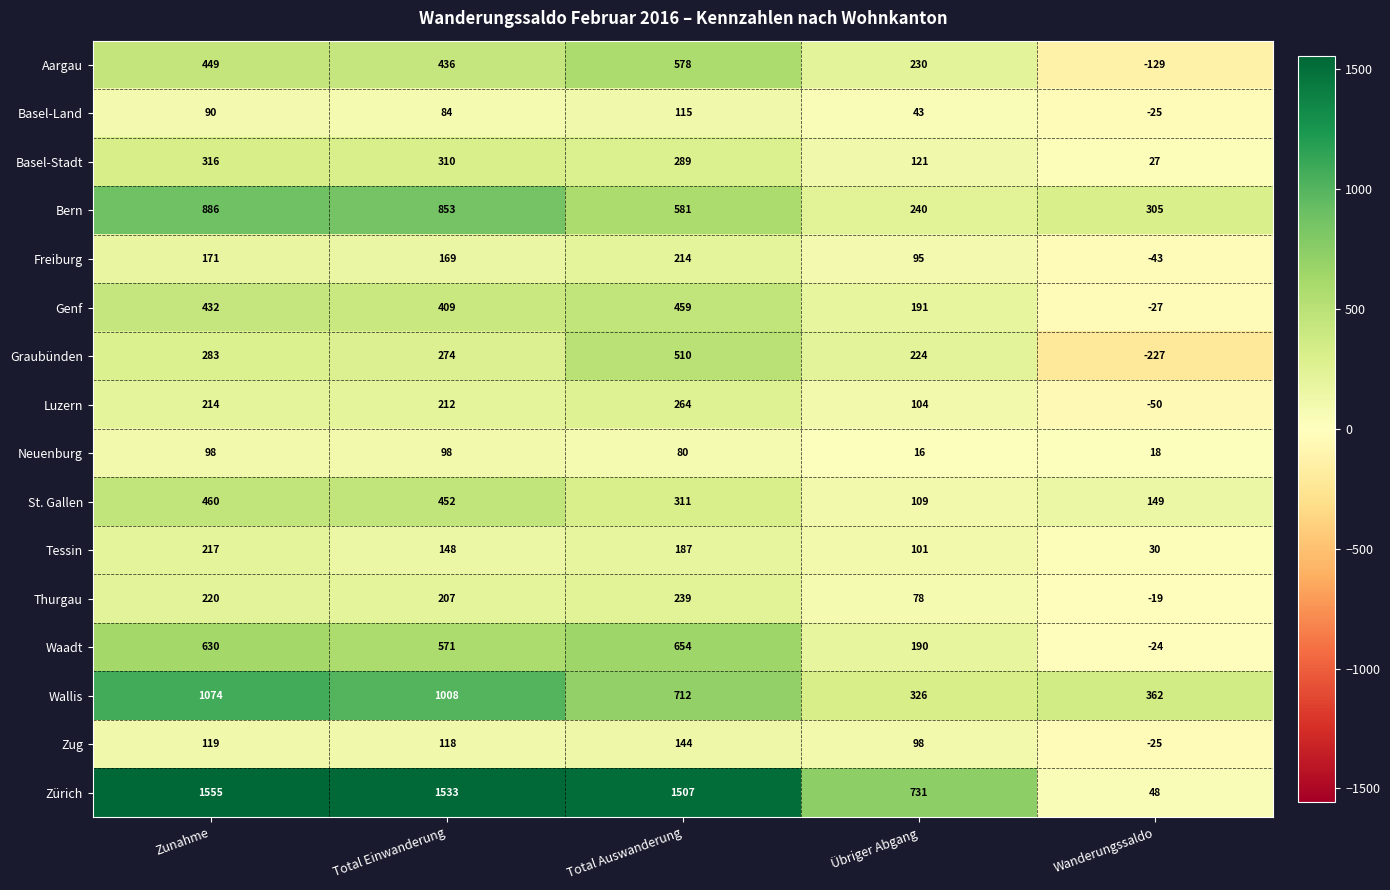

True or false: Wallis has a value of 1720 at Total Einwanderung.

False